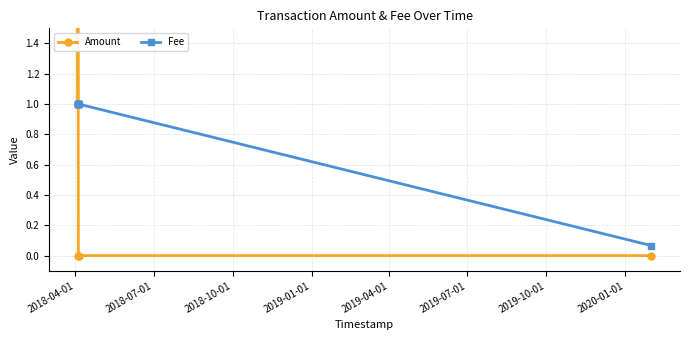

What is the value of the Fee point at the 2nd from the left?

1.0